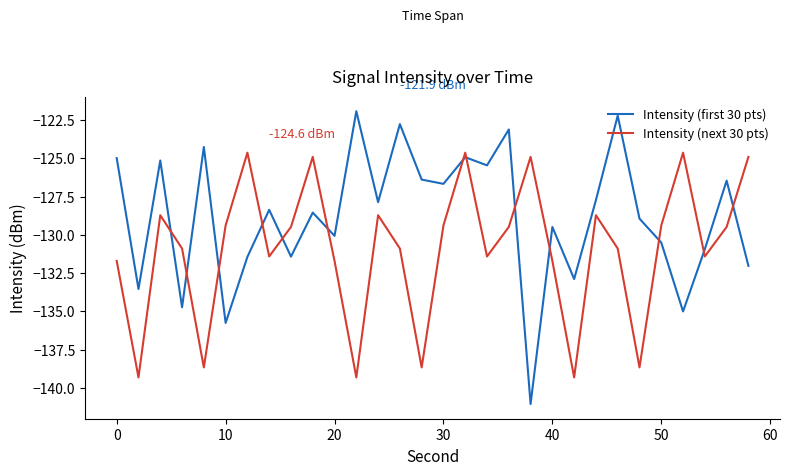

Which series has the largest total across all categories?

Intensity (first 30 pts)